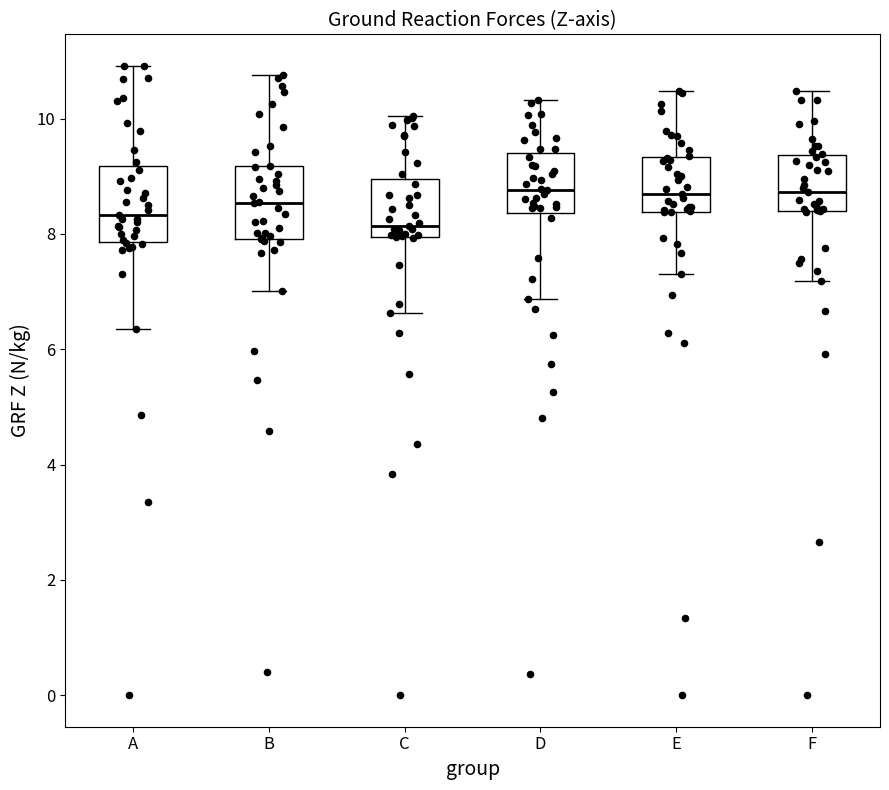

Reading left to right, transcribe this box plot: for each box, give where its median line is, the range the box spans, and where its two whiskers end, as read against the y-axis. The values are not printed on the chart, so give them approximately, as read against the axis.

A: median 8.4, box 7.8 to 9.2, whiskers 6.4 to 11.0
B: median 8.6, box 8.0 to 9.2, whiskers 7.0 to 10.8
C: median 8.2, box 8.0 to 9.0, whiskers 6.6 to 10.0
D: median 8.8, box 8.4 to 9.4, whiskers 6.8 to 10.4
E: median 8.6, box 8.4 to 9.4, whiskers 7.4 to 10.4
F: median 8.8, box 8.4 to 9.4, whiskers 7.2 to 10.4